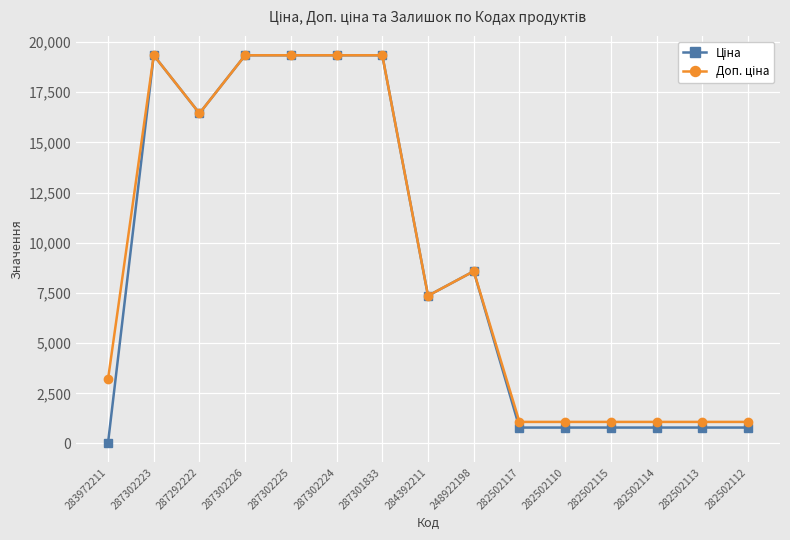

Which label corresponds to the smallest value in the chart?

283972211